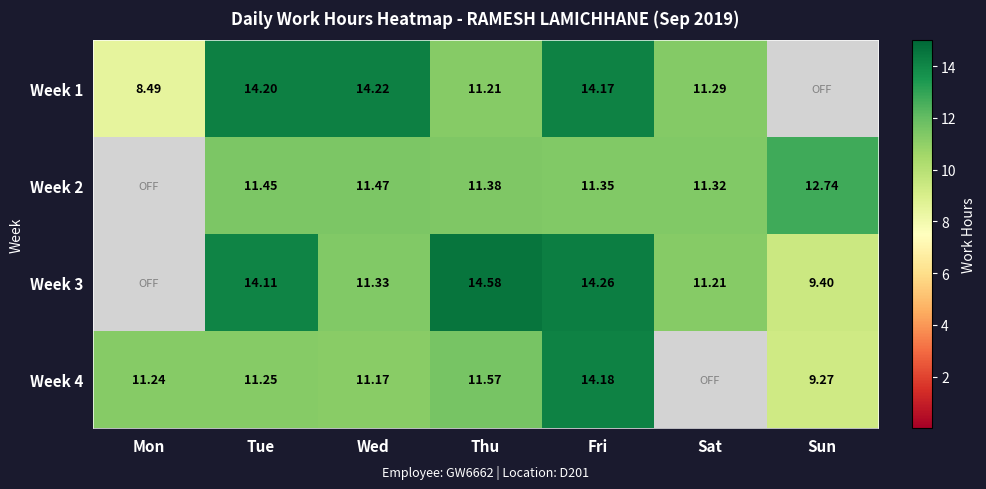

What is the difference between the maximum and minimum values in the Week 2 series?

12.7